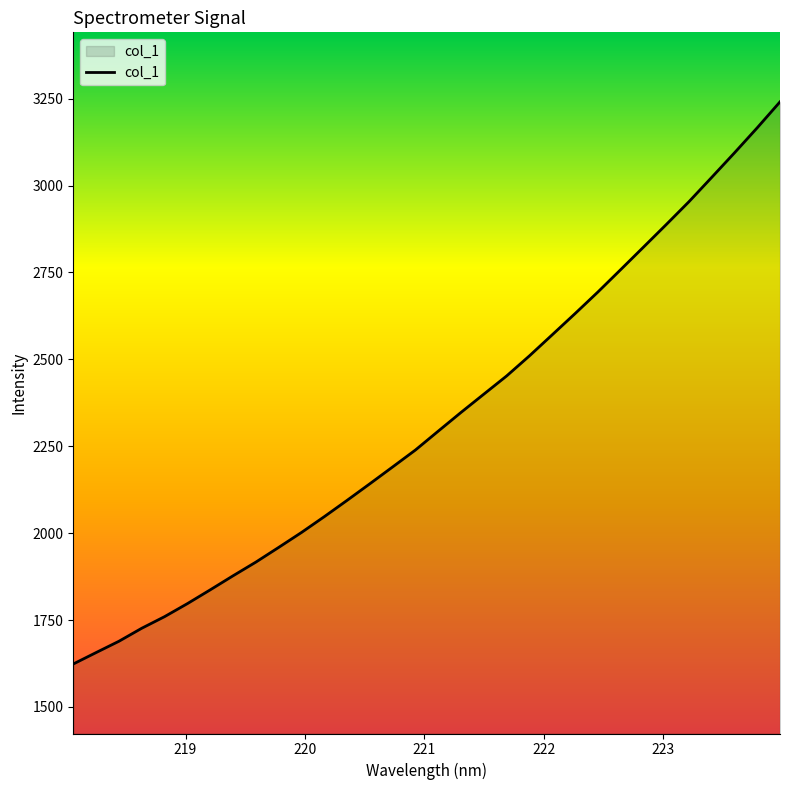

What is the greatest value displayed?

3240.7